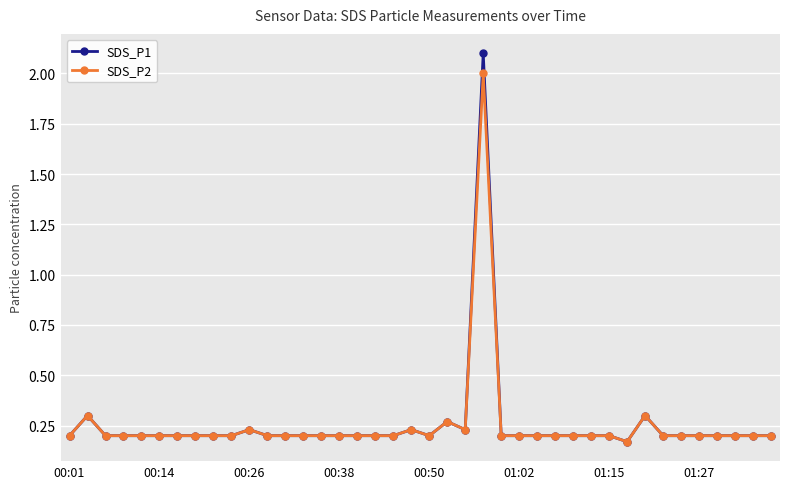

True or false: SDS_P2 has more than 0 interior local peaks.

True